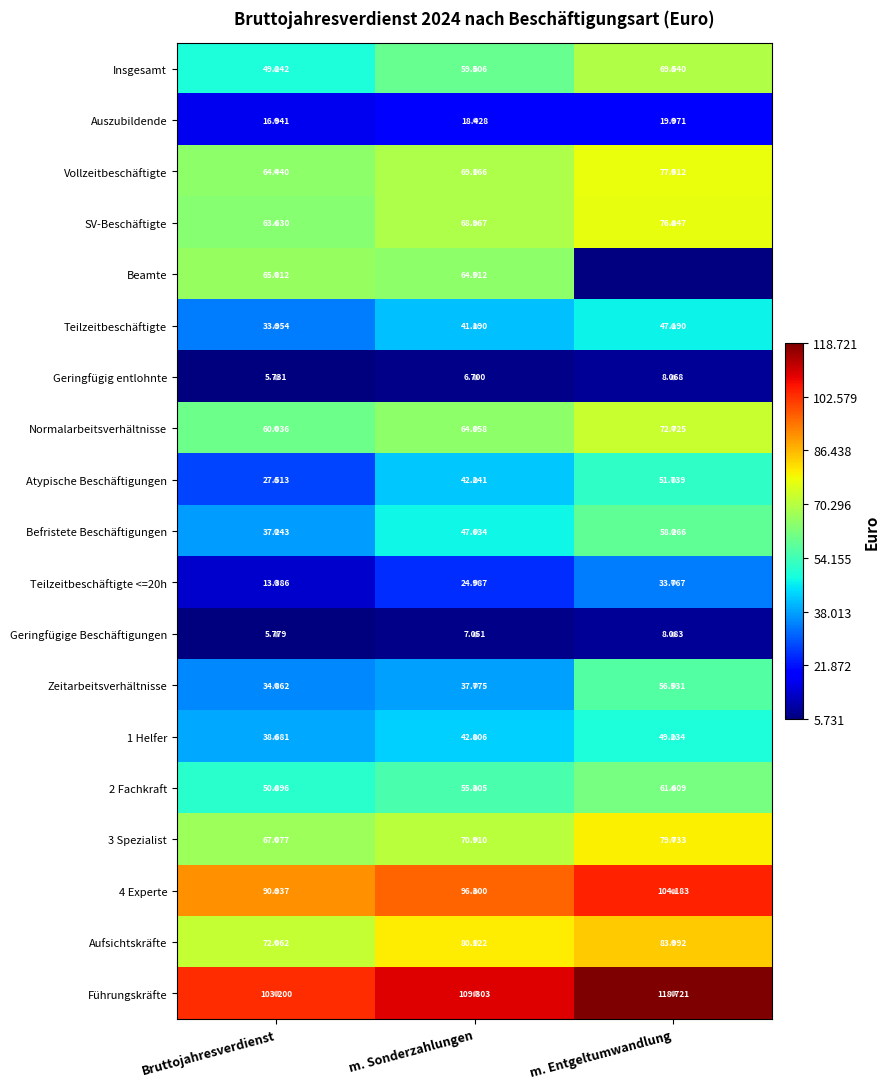

List the labels in order of Führungskräfte value, largest first.

m. Entgeltumwandlung, m. Sonderzahlungen, Bruttojahresverdienst